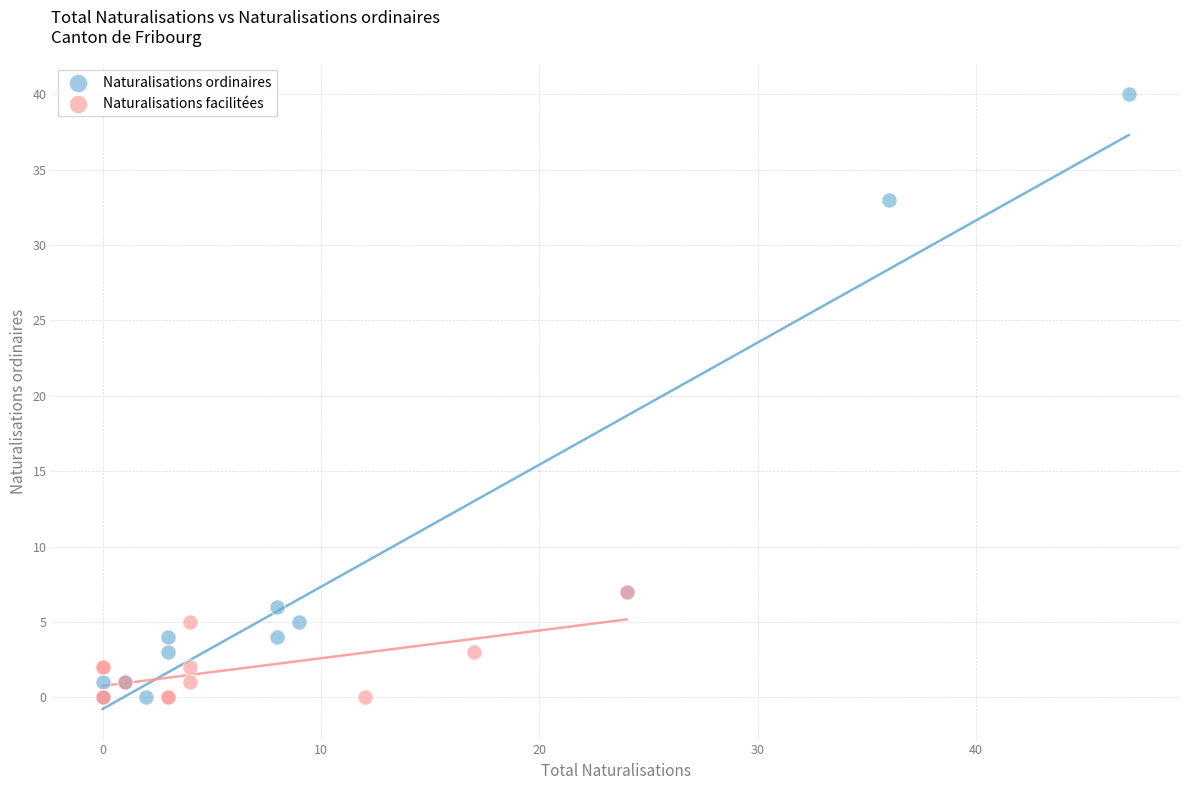

What are all the series names shown in the legend?

Naturalisations ordinaires, Naturalisations facilitées